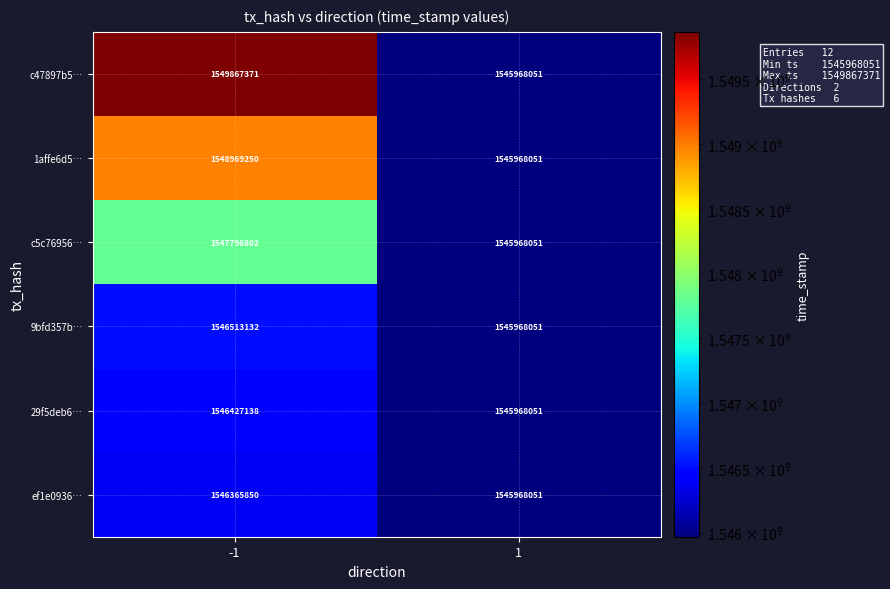

What is the sum of all c5c76956… values?

3093764853